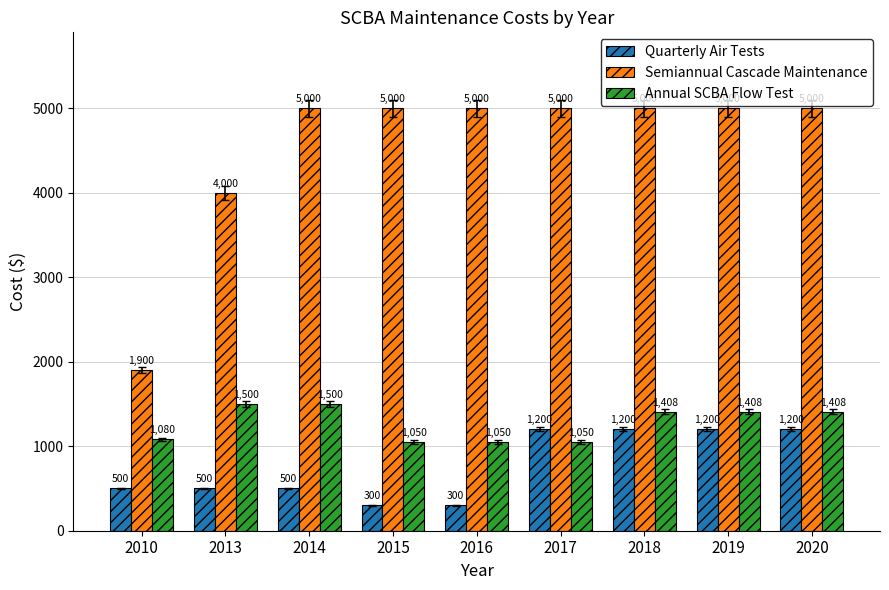

Between 2010 and 2015, which series saw the biggest shift?

Semiannual Cascade Maintenance